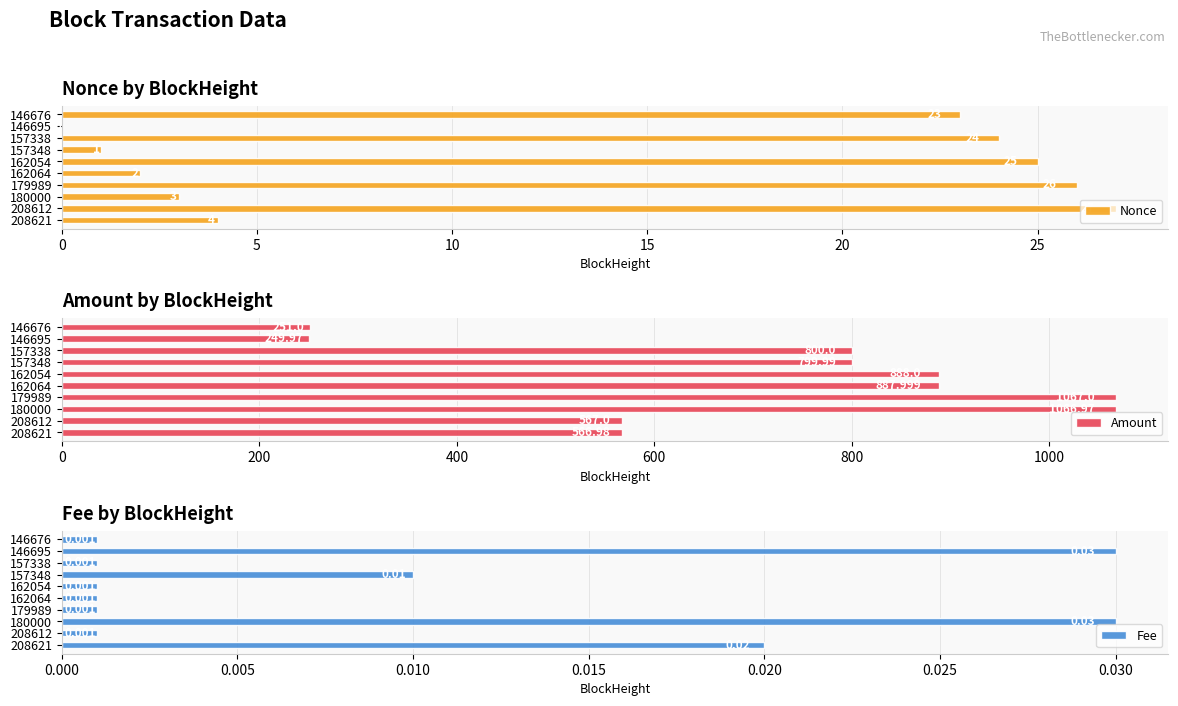

The Nonce series shows 11 at 146695. True or false?

False